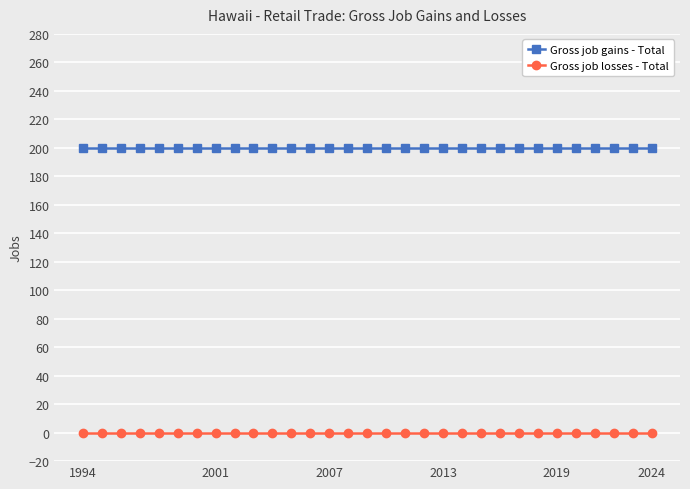

Which series has the largest total across all categories?

Gross job gains - Total